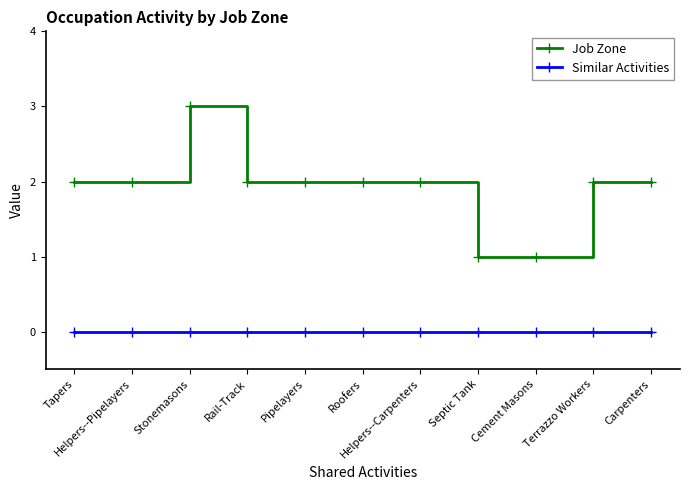

Rank the series at Helpers--Carpenters from highest to lowest value.

Job Zone, Similar Activities